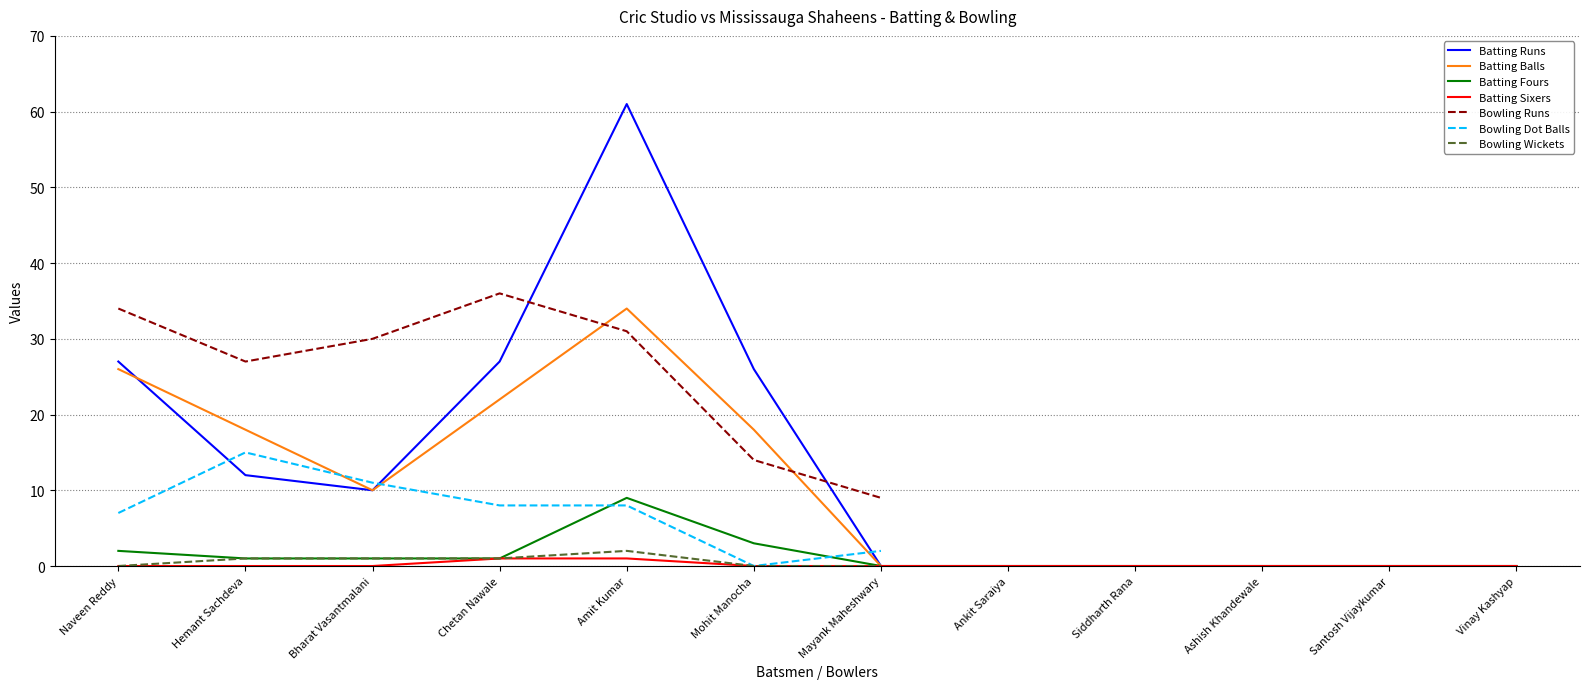

Which has a higher value, Mayank Maheshwary or Amit Kumar?

Amit Kumar